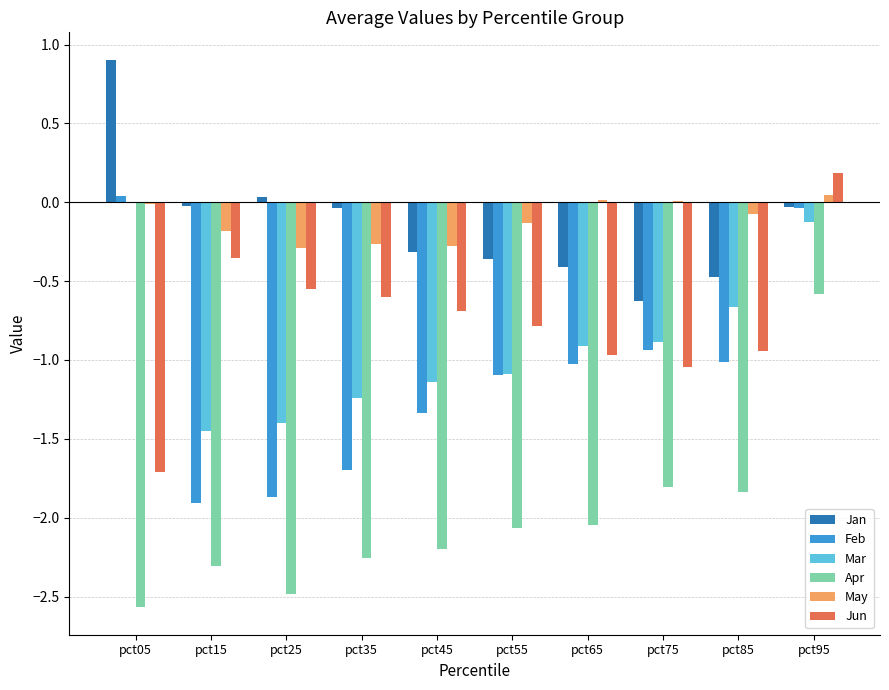

The value of Apr at pct95 is -0.8. True or false?

False